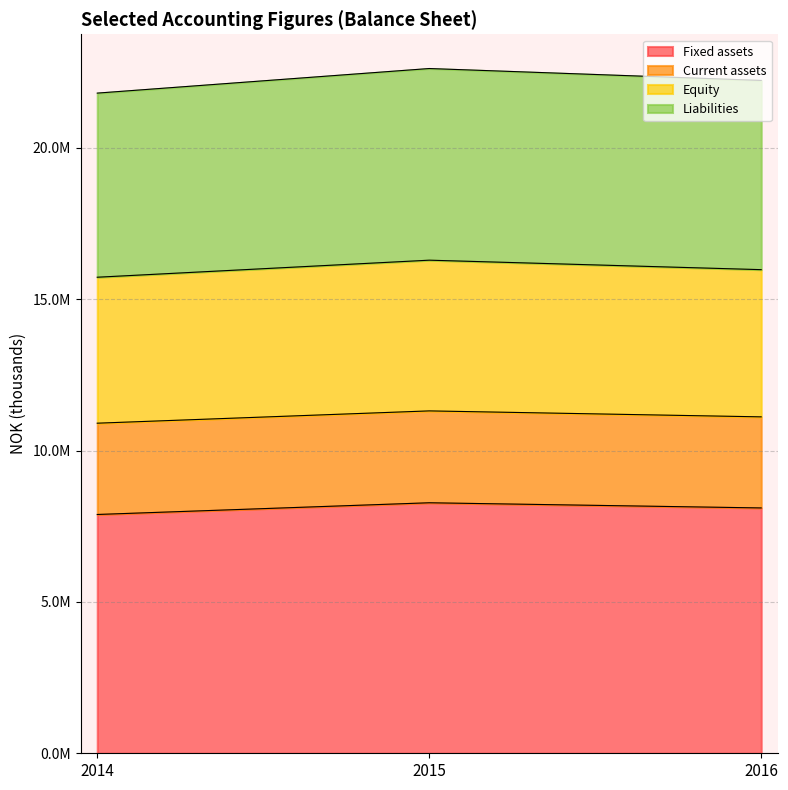

The value of Fixed assets at 2015 is 8276699. True or false?

True